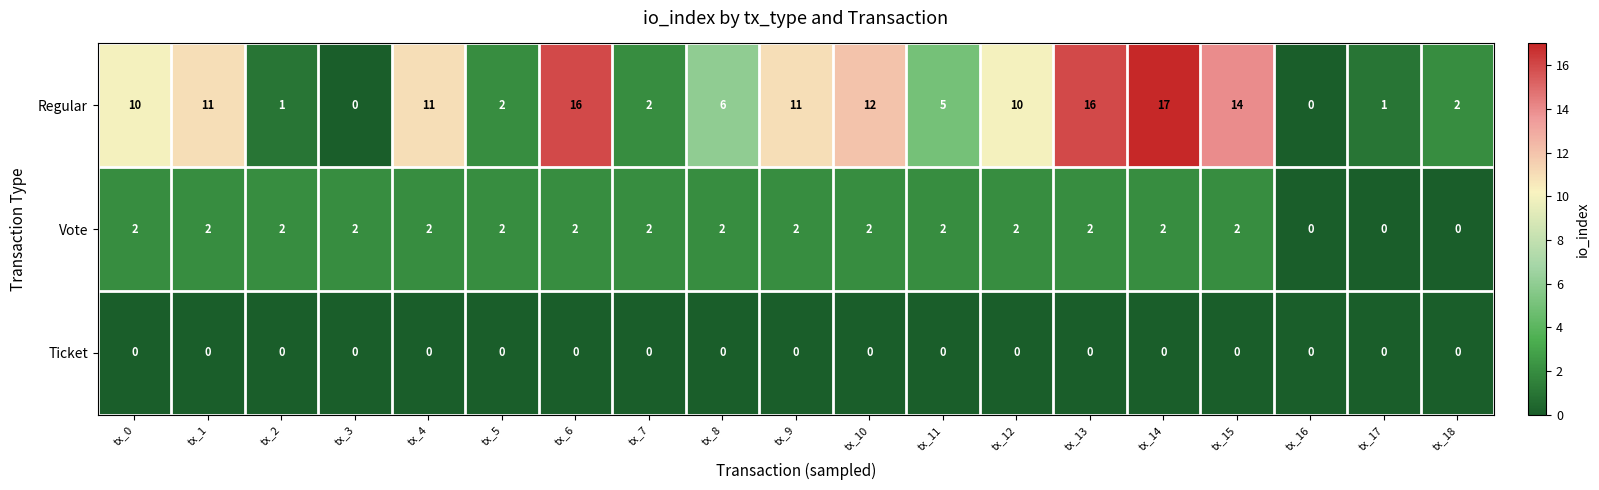

The Ticket series shows 0 at tx_16. True or false?

True